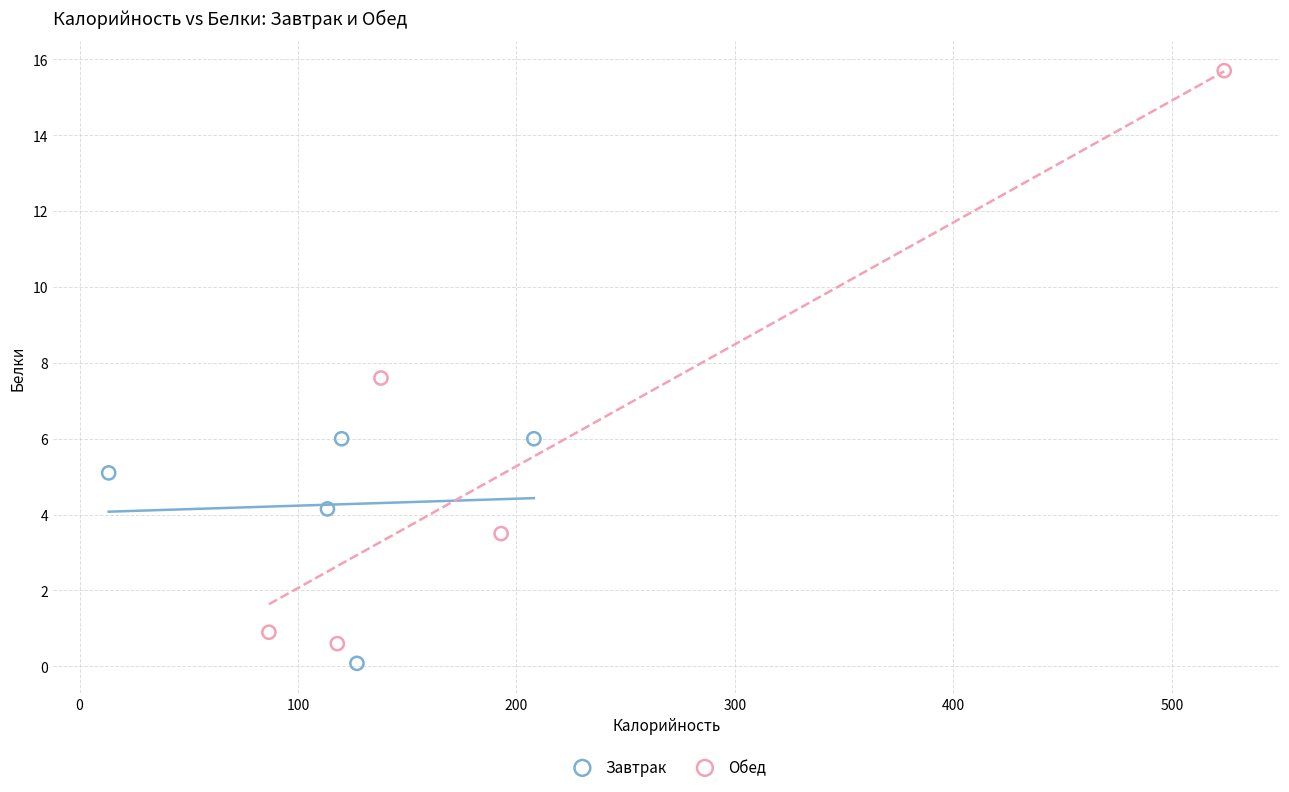

Which series has the largest Y range (max minus min)?

Обед